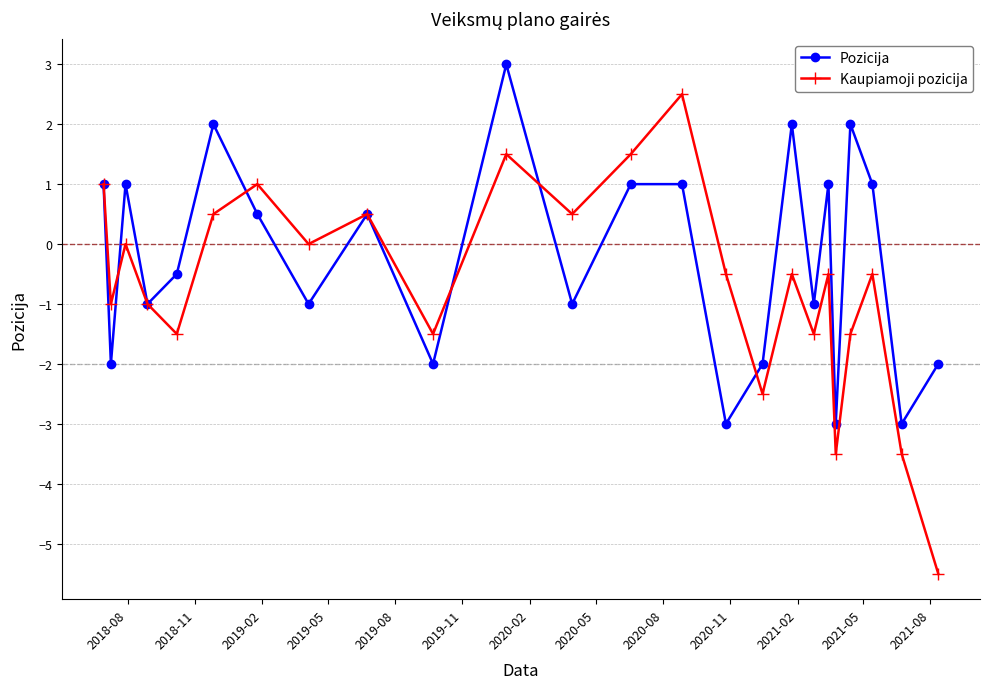

What is the value of the Pozicija point at the 11th from the left?

3.0